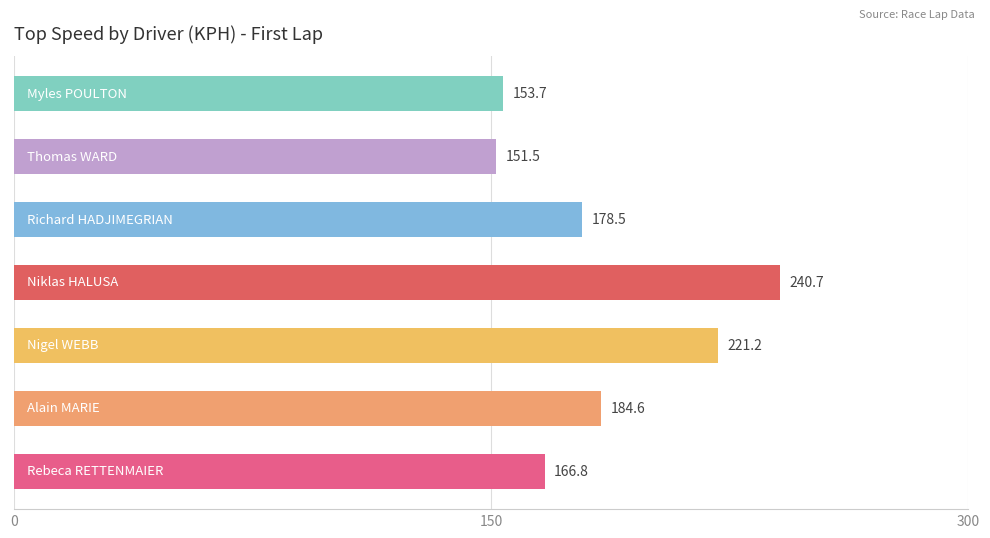

What is the maximum value shown in the chart?

240.7